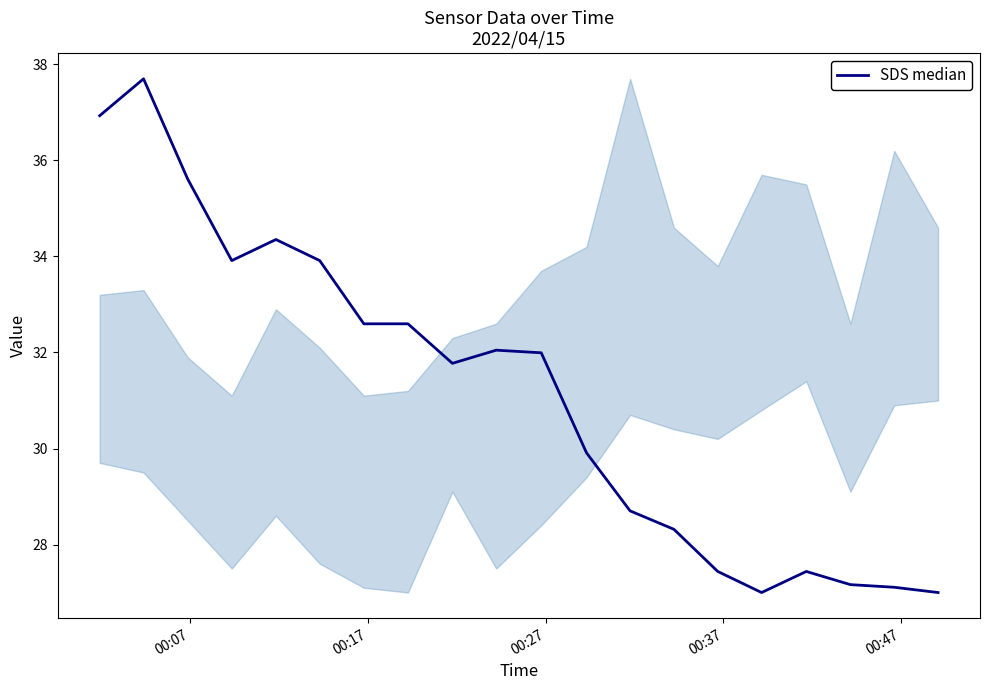

What is the difference between the maximum and minimum values?

10.7